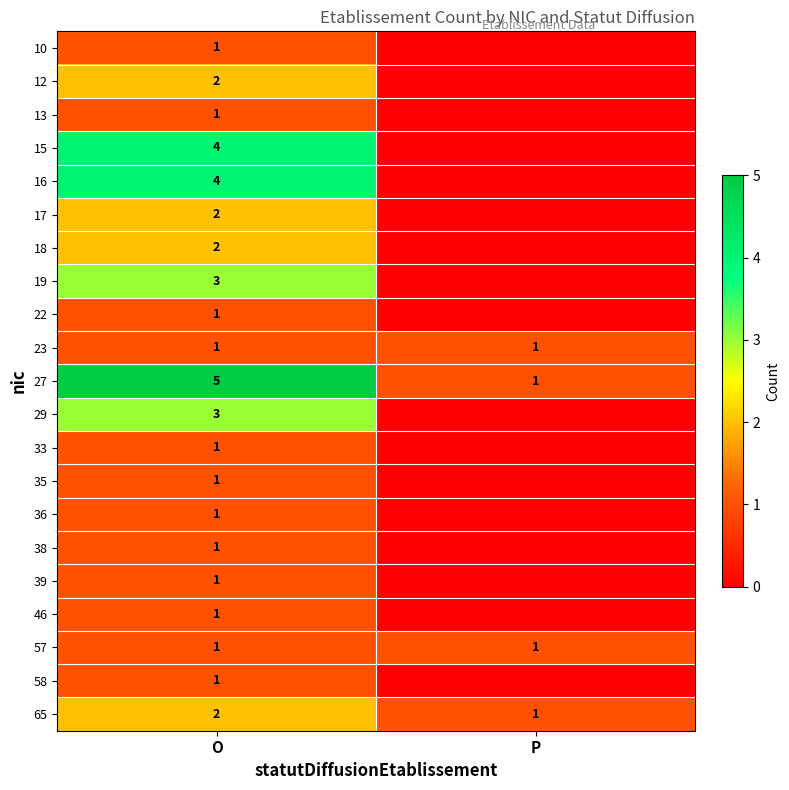

True or false: 65 has a value of 1 at P.

True